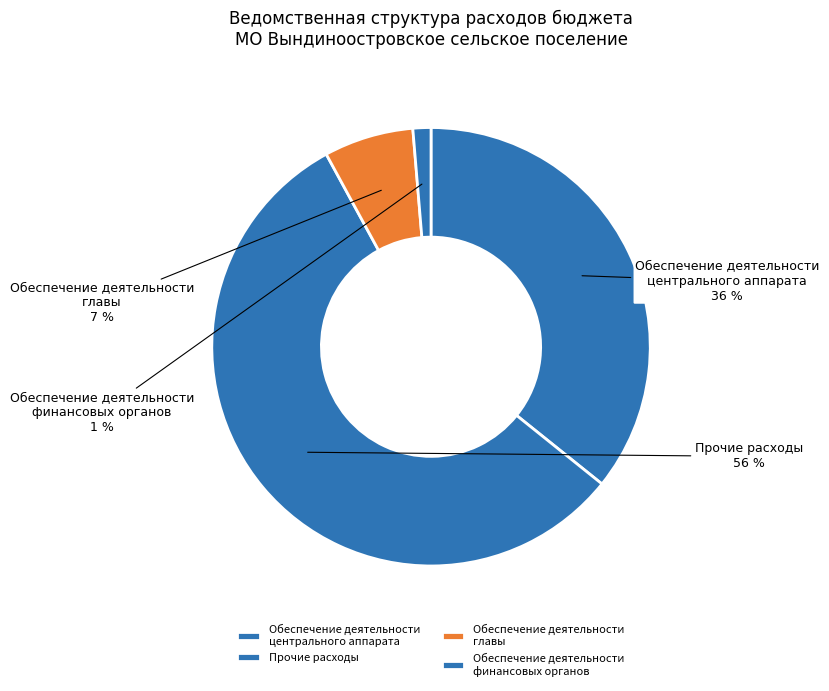

To the nearest percent, what percentage of the pie is Обеспечение деятельности главы?

7%